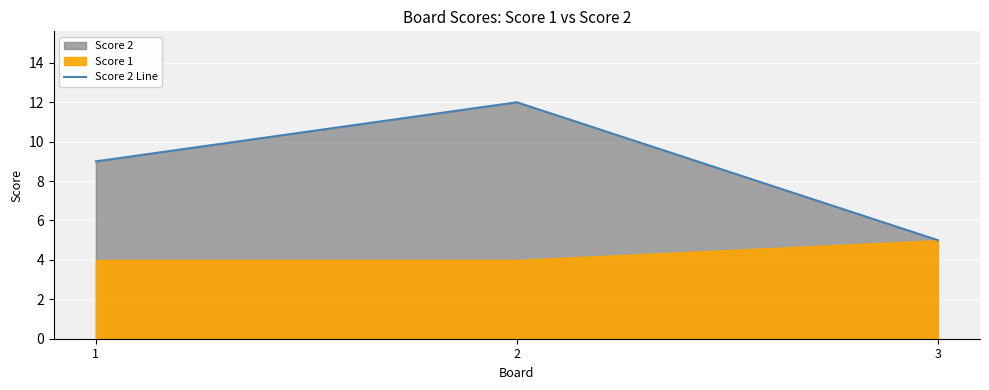

How many lines are shown in the chart?

1